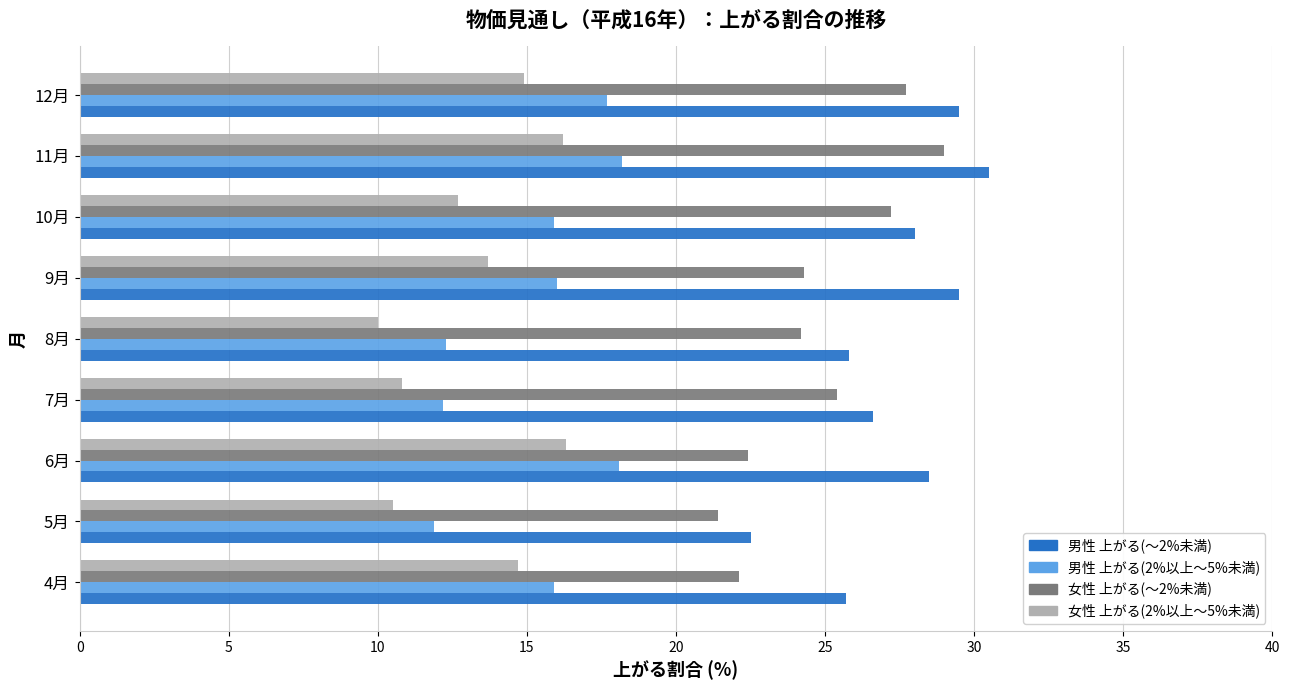

What is the maximum value shown in the chart?

30.5